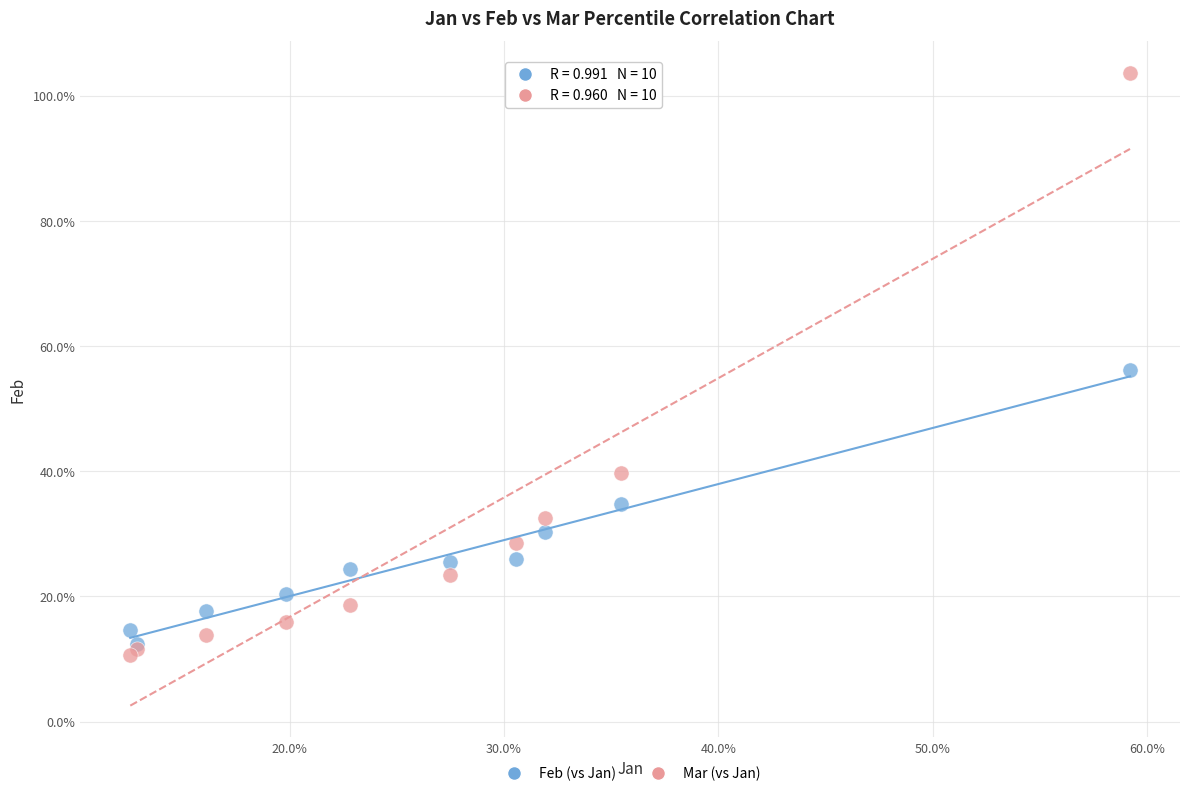

What are all the series names shown in the legend?

Feb (vs Jan), Mar (vs Jan)